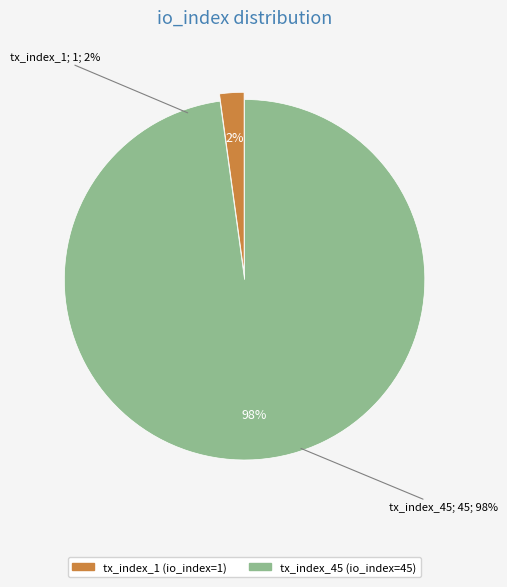

How many slices are in this pie chart?

2